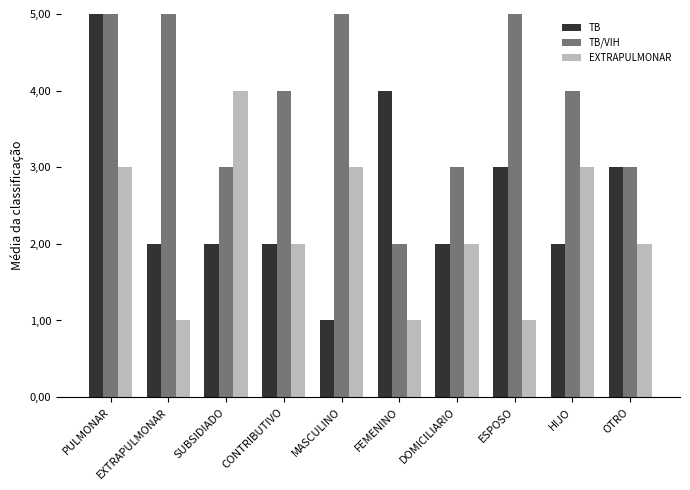

What is the label of the 8th bar from the right?

SUBSIDIADO